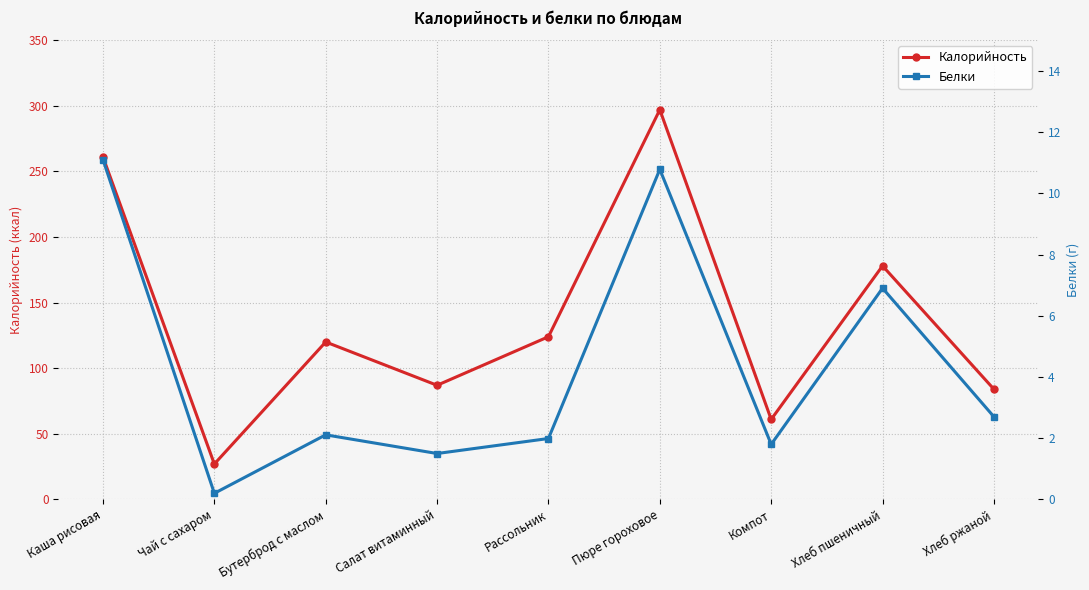

Is the value of Калорийность at Рассольник greater than the value of Белки at Рассольник?

Yes